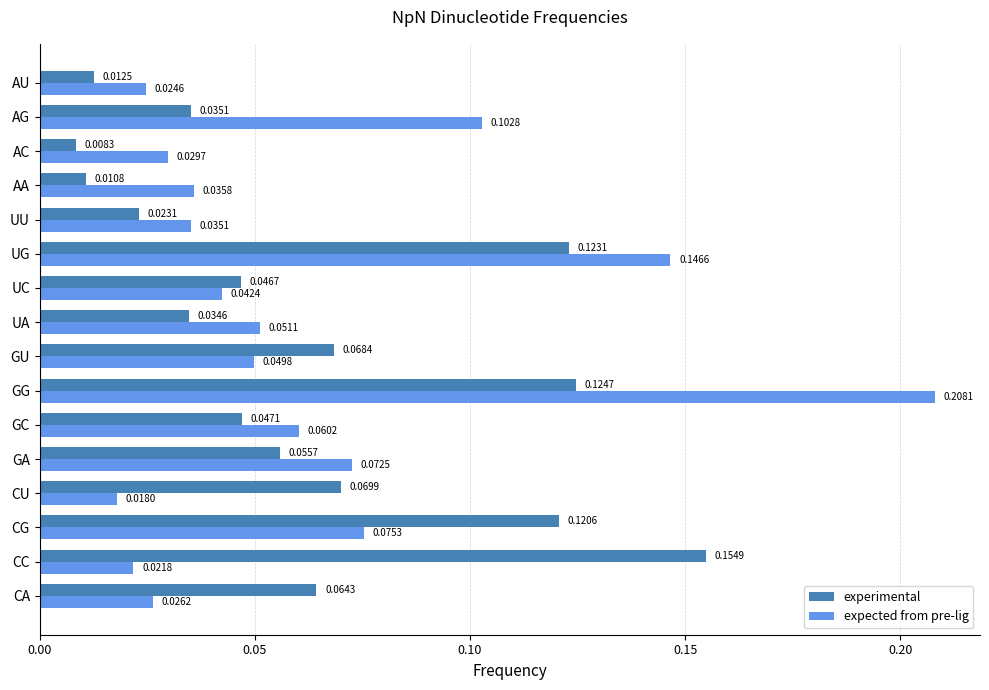

How many distinct data groups are displayed?

2